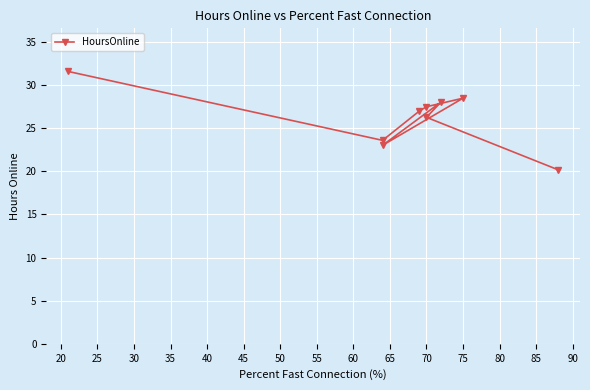

What is the average value?

26.2